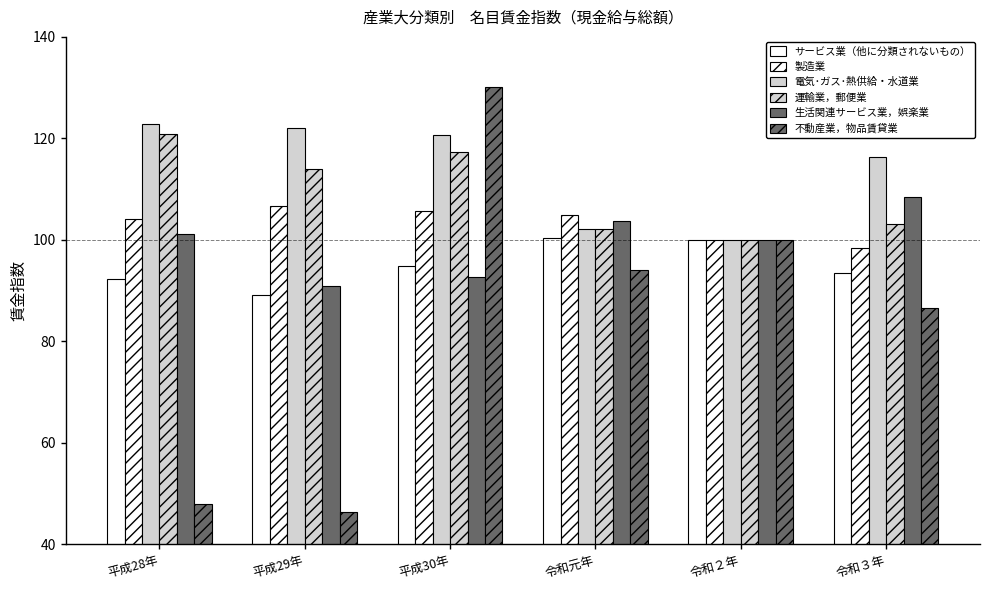

What is the sum of all 生活関連サービス業，娯楽業 values?

597.0